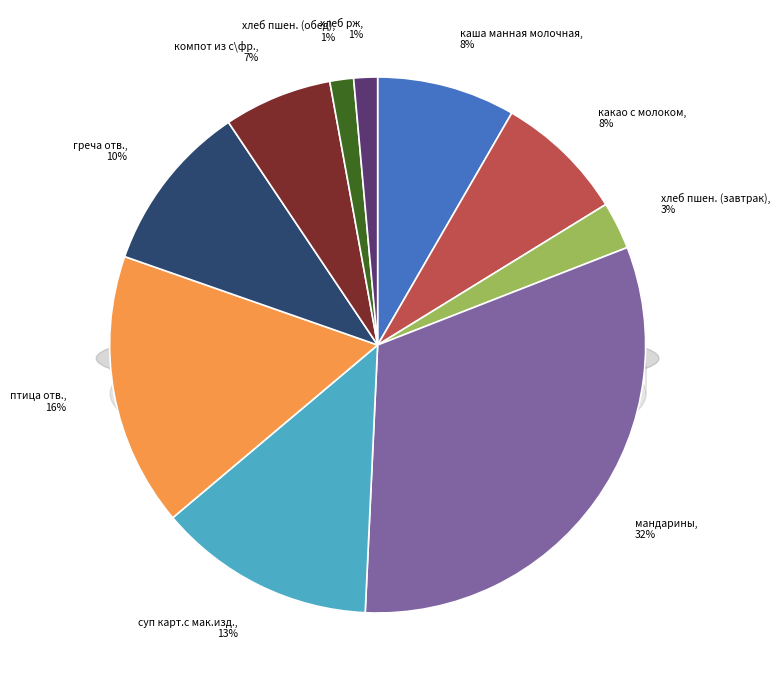

Does any single category account for the majority?

No